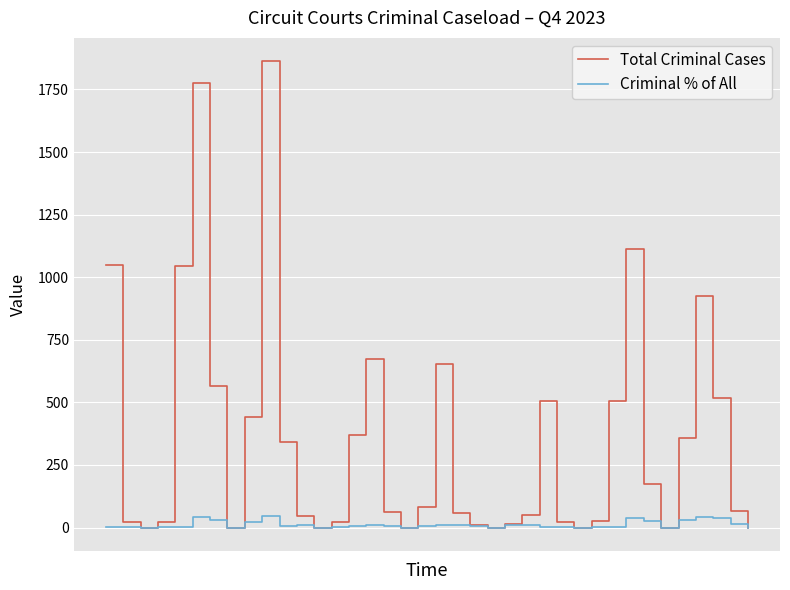

What are all the series names shown in the legend?

Total Criminal Cases, Criminal % of All